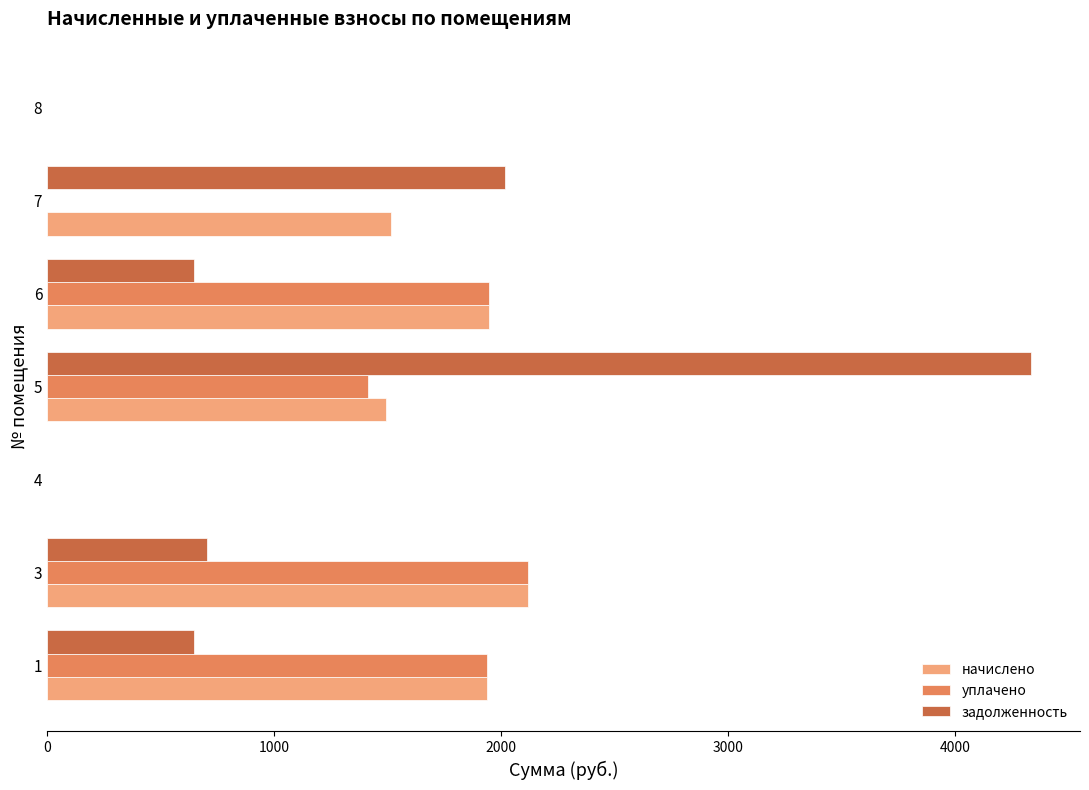

How many values in the начислено series exceed 1514?

4